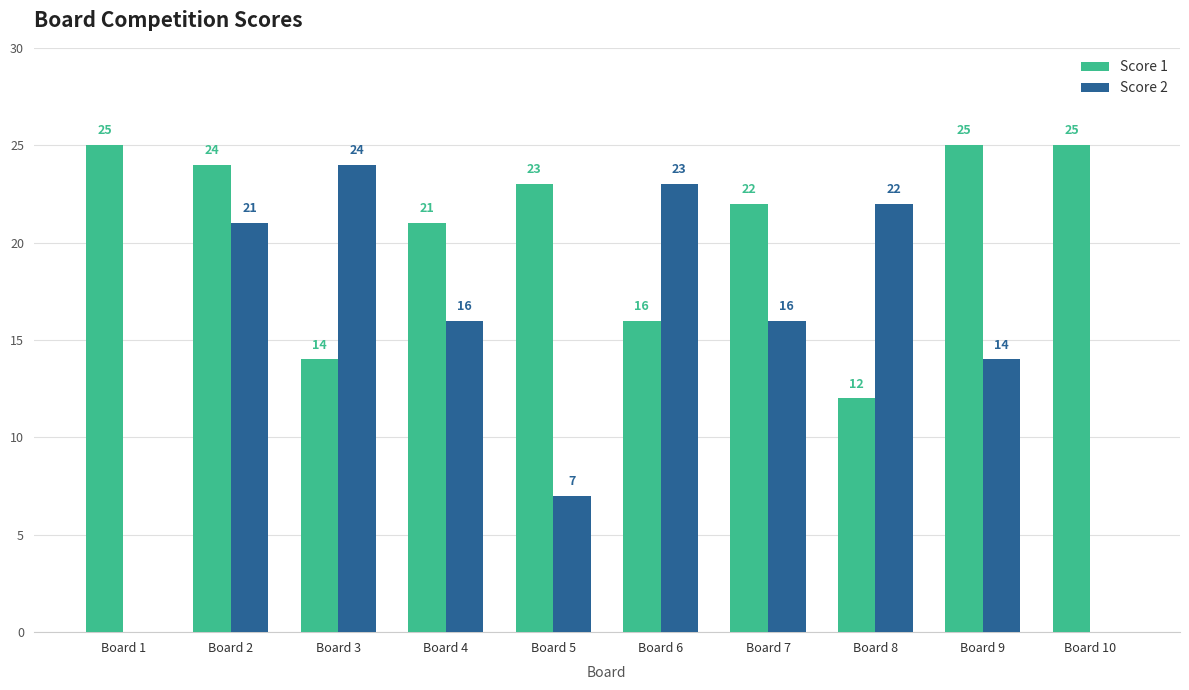

How many groups of bars are there?

10